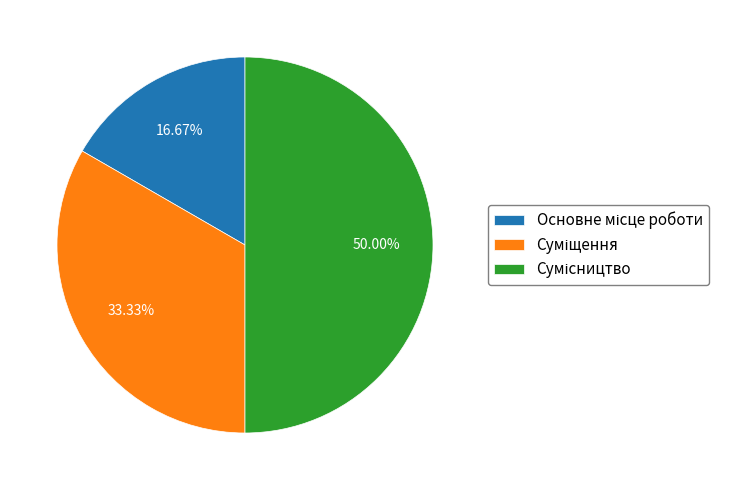

Rank the categories by value from highest to lowest.

Сумісництво, Суміщення, Основне місце роботи